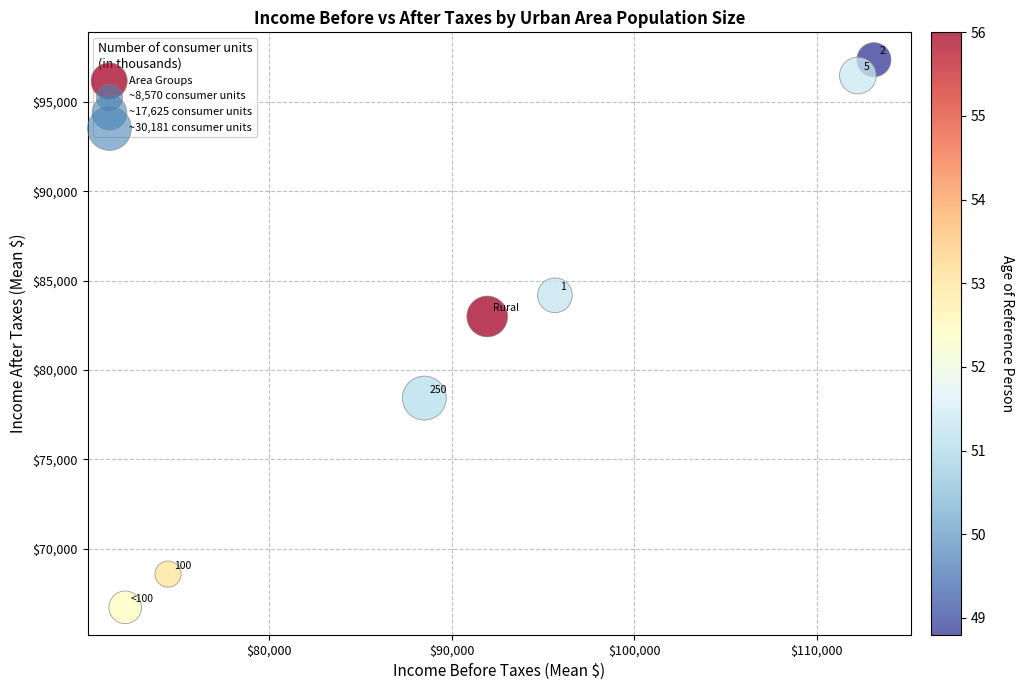

What Y value in the scatter plot is closest to 82040?

82995